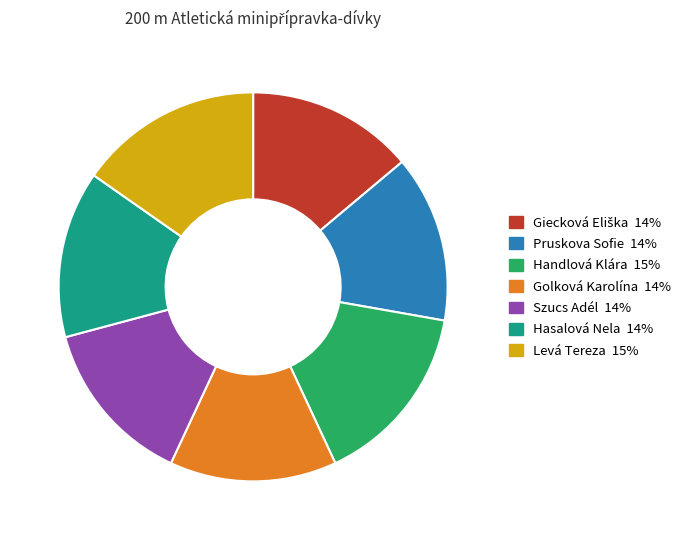

What is the ratio of the value at Levá Tereza to the value at Hasalová Nela?

1.1